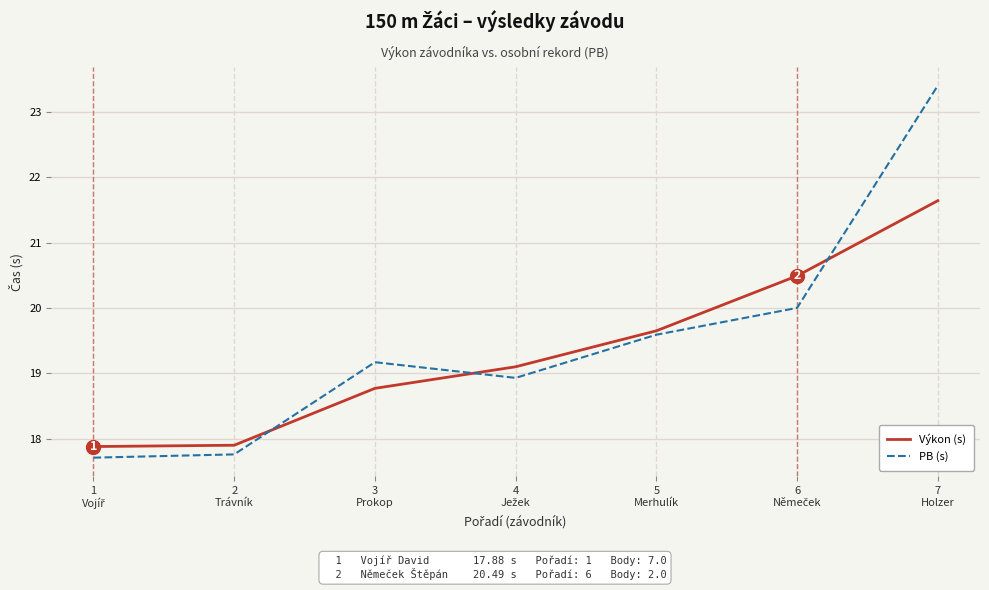

Rank the series by their average value, from lowest to highest.

Výkon (s), PB (s)